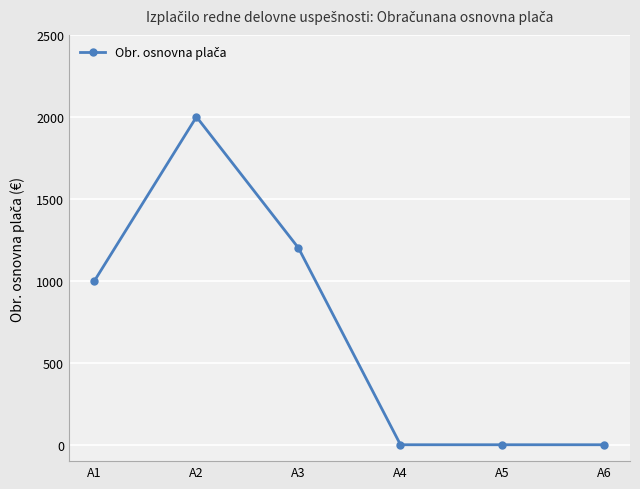

Which label corresponds to the largest value in the chart?

A2